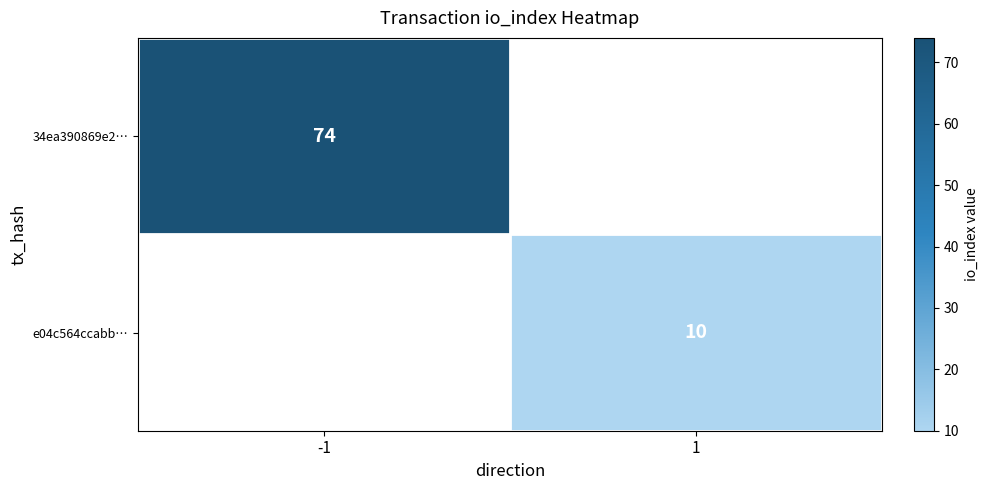

Is the value of 34ea390869e2… at -1 greater than the value of e04c564ccabb… at 1?

Yes